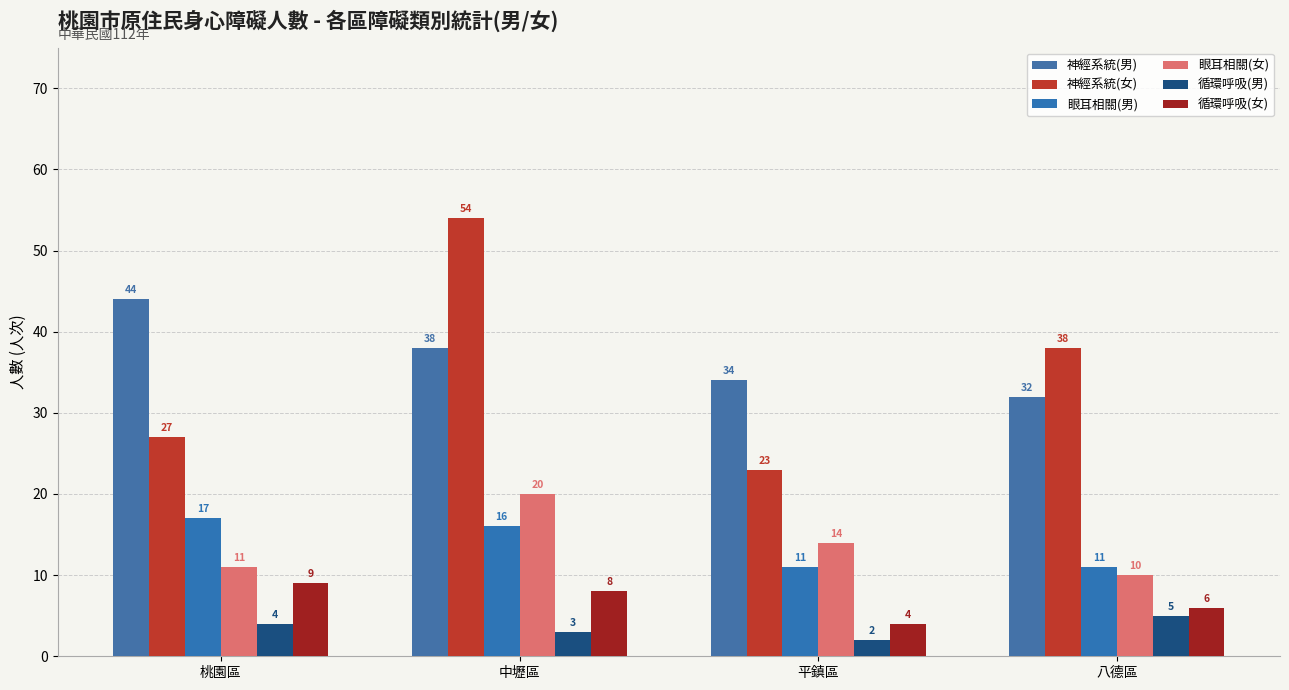

Is it true that 眼耳相關(女) equals 26 at 中壢區?

False